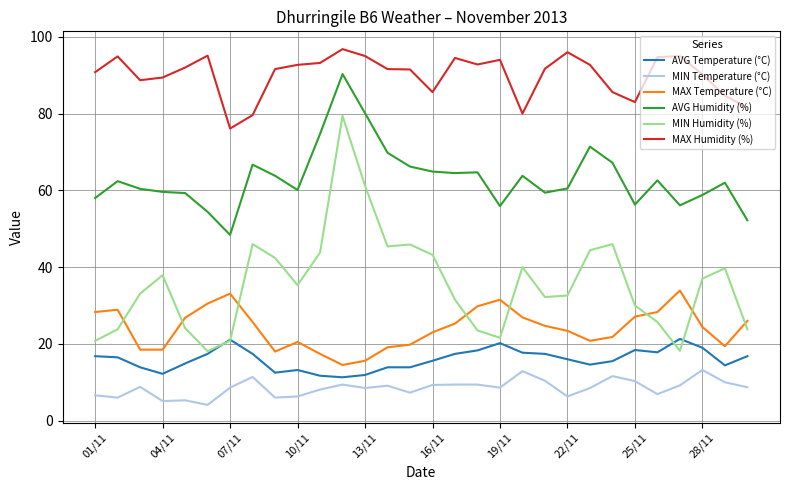

List the series in order of their peak value, highest first.

MAX Humidity (%), AVG Humidity (%), MIN Humidity (%), MAX Temperature (°C), AVG Temperature (°C), MIN Temperature (°C)